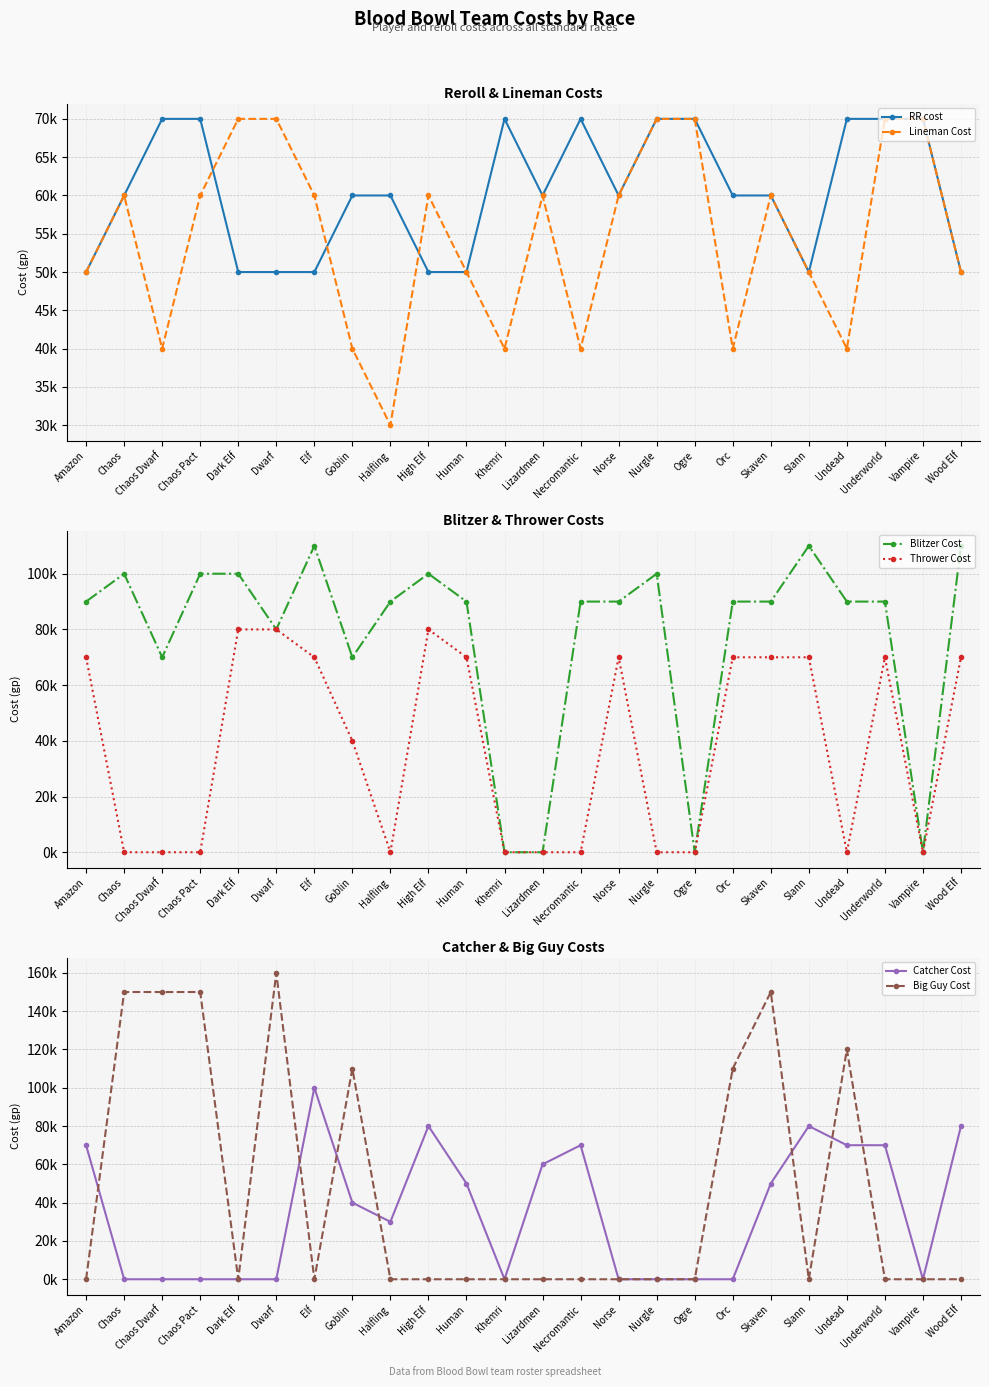

What is the maximum value for Thrower Cost?

80